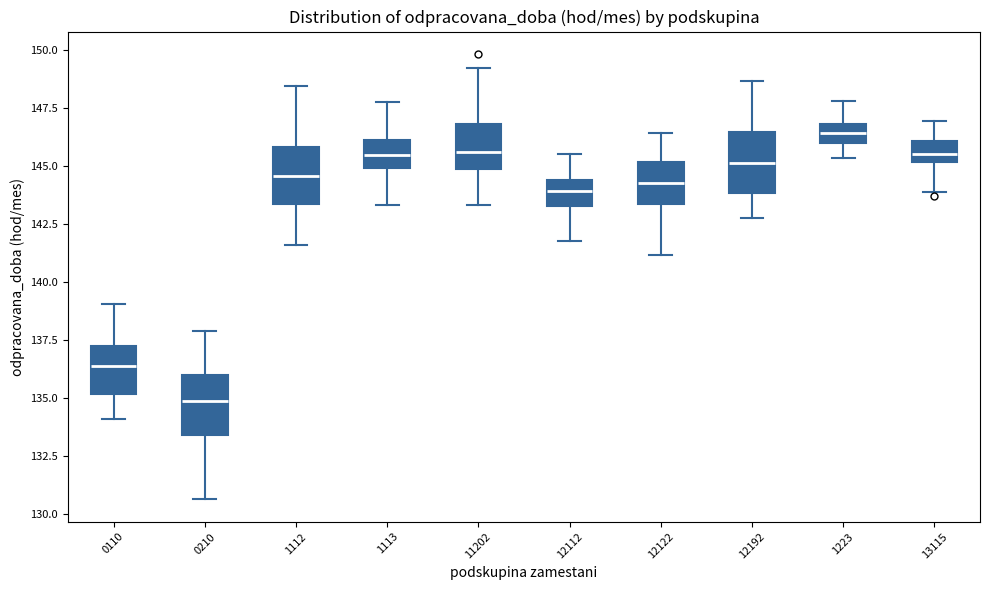

Where does the upper whisker of the box at x = 12122 end on the y-axis? The values are not printed on the chart, so give them approximately, as read against the axis.

146.5